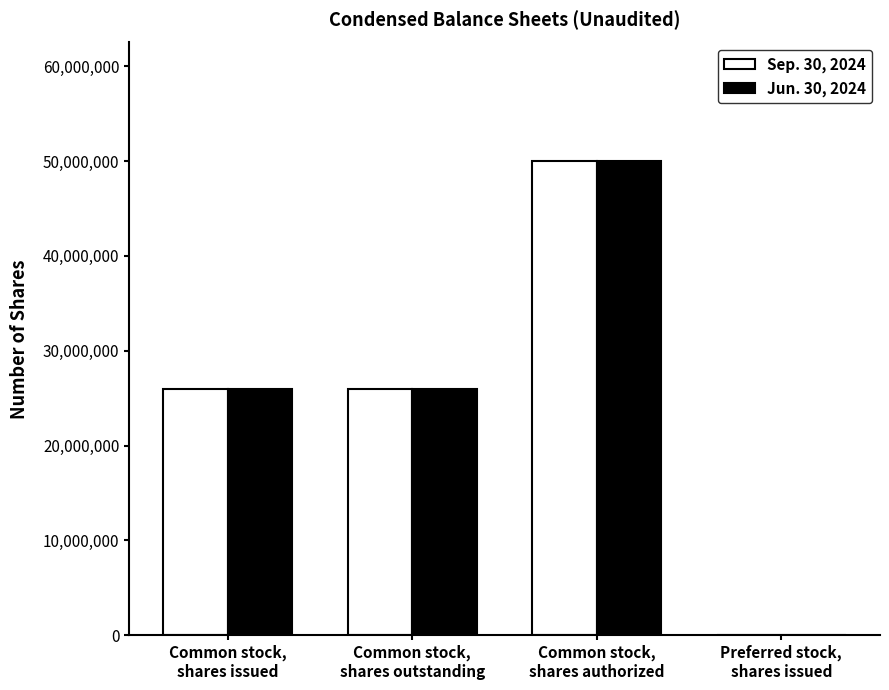

How many groups of bars are there?

4